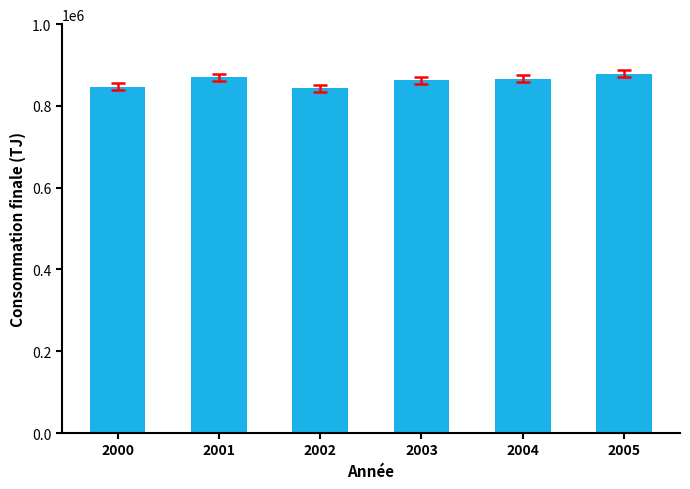

Approximately how many times larger is the value at 2004 compared to 2002?

1.0